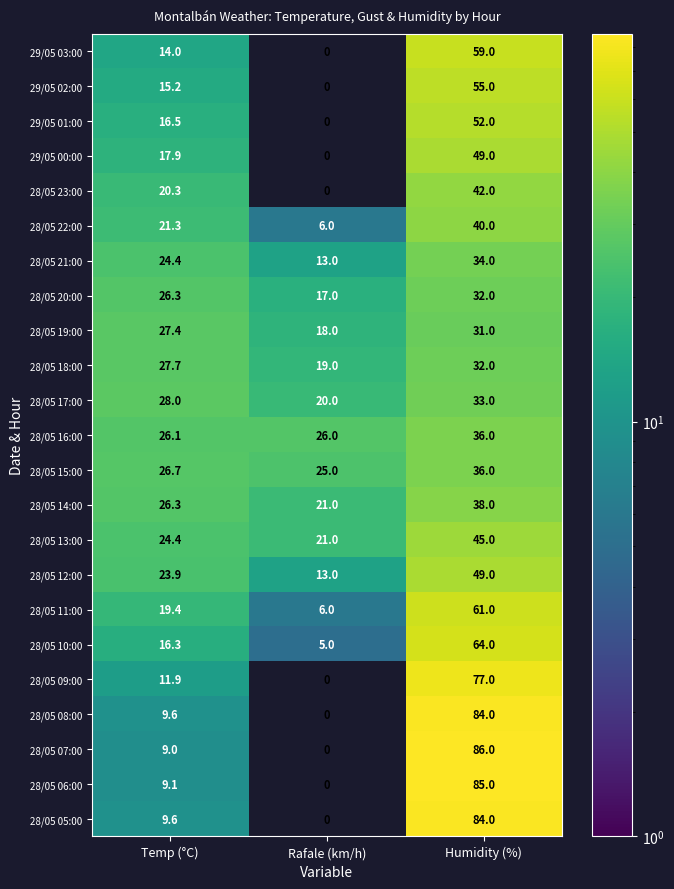

True or false: 29/05 00:00 has a value of 49.0 at Humidity (%).

True